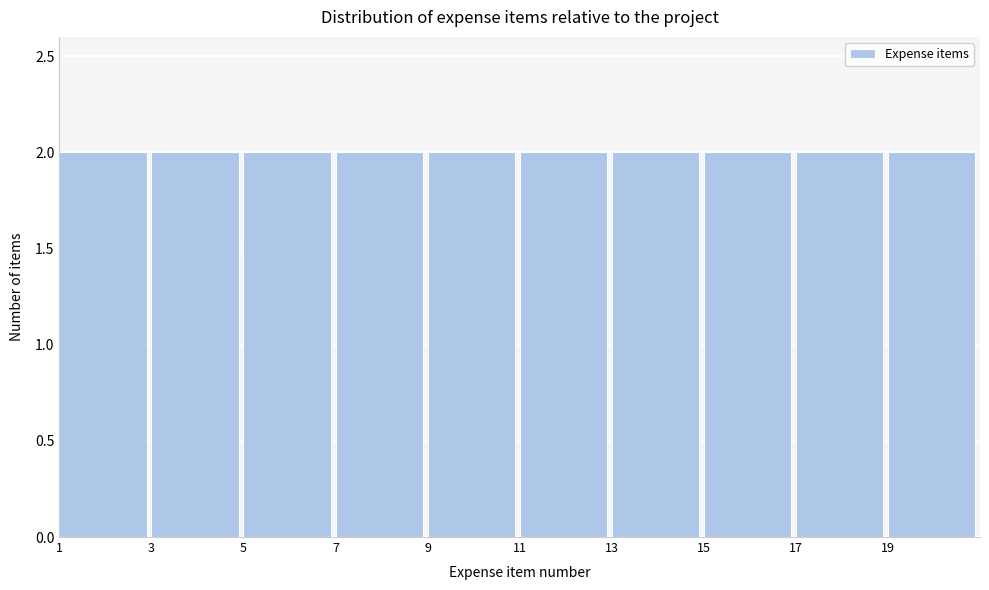

Reading left to right, list every bar in this chart as the range it spans on the x-axis followed by its height. The values are not printed on the chart, so give them approximately, as read against the axis.

1 to 3: 2
3 to 5: 2
5 to 7: 2
7 to 9: 2
9 to 11: 2
11 to 13: 2
13 to 15: 2
15 to 17: 2
17 to 19: 2
19 to 21: 2